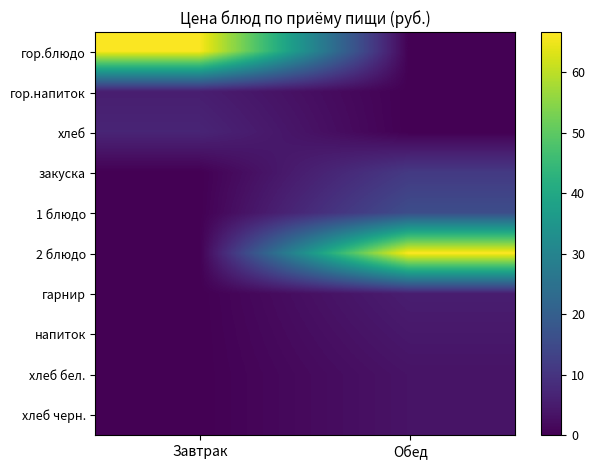

Reading left to right, list all the values displayed in this chart.

гор.блюдо: Завтрак=66.3	Обед=0.0
гор.напиток: Завтрак=5.5	Обед=0.0
хлеб: Завтрак=6.8	Обед=0.0
закуска: Завтрак=0.0	Обед=11.2
1 блюдо: Завтрак=0.0	Обед=15.7
2 блюдо: Завтрак=0.0	Обед=66.7
гарнир: Завтрак=0.0	Обед=5.4
напиток: Завтрак=0.0	Обед=4.4
хлеб бел.: Завтрак=0.0	Обед=3.4
хлеб черн.: Завтрак=0.0	Обед=3.4